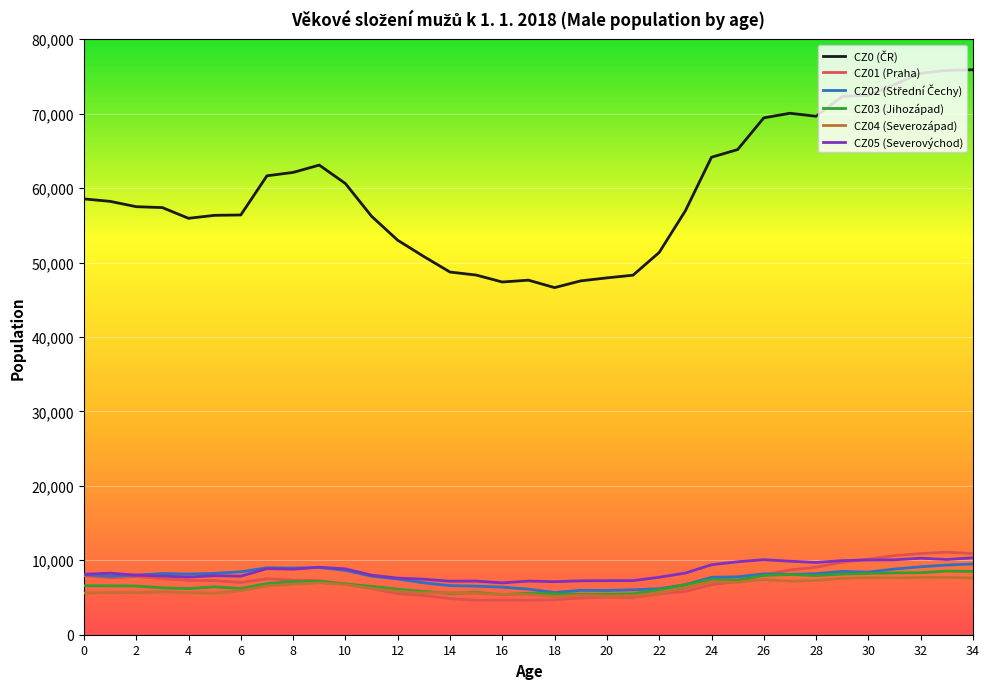

What is the minimum value shown in the chart?

4625